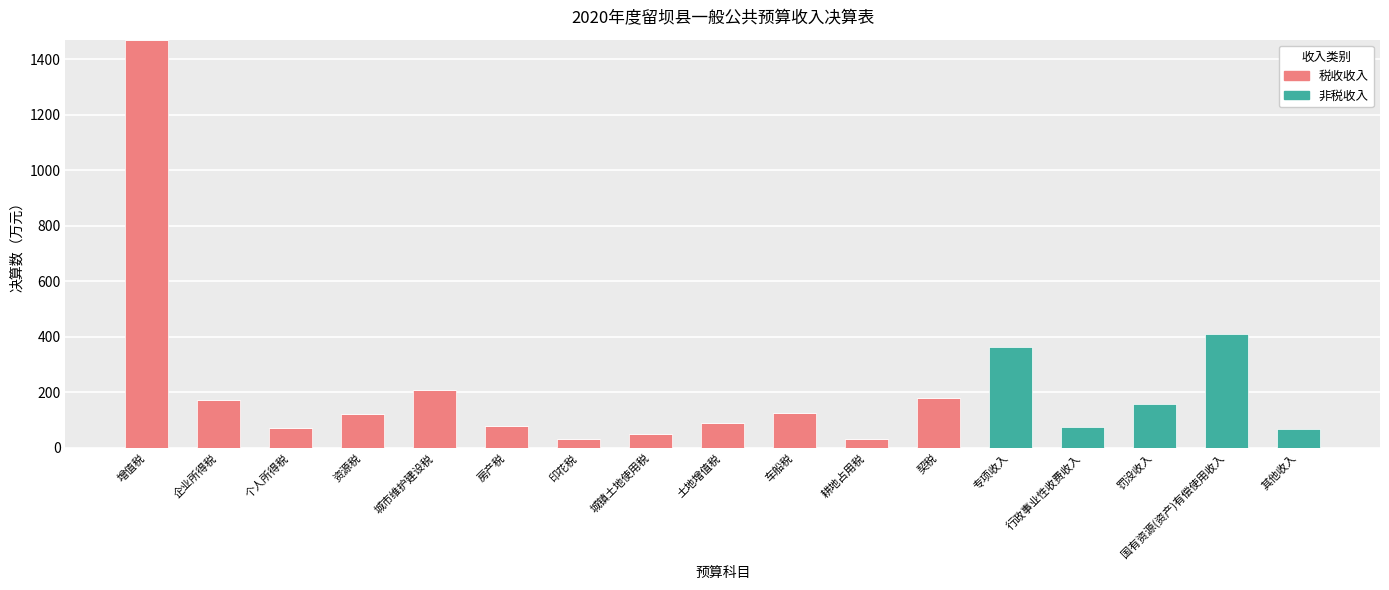

What are all the series names shown in the legend?

税收收入, 非税收入